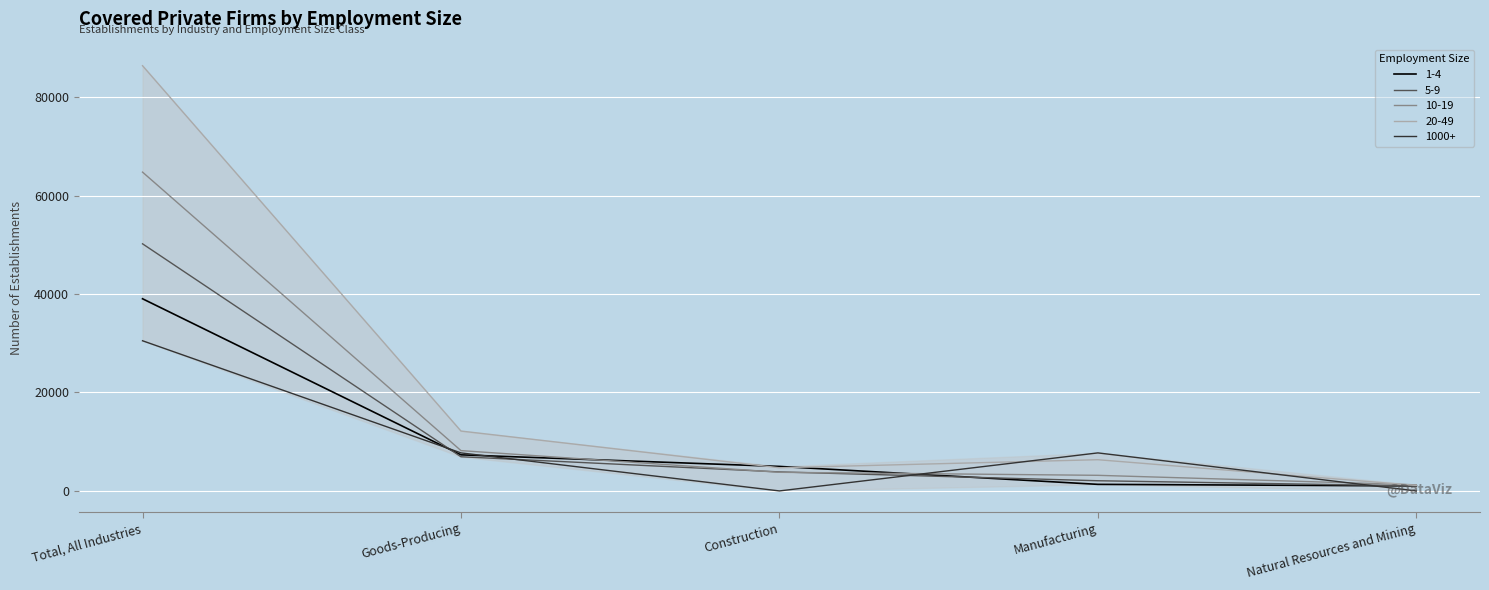

Between Total, All Industries and Manufacturing, which series saw the biggest shift?

20-49